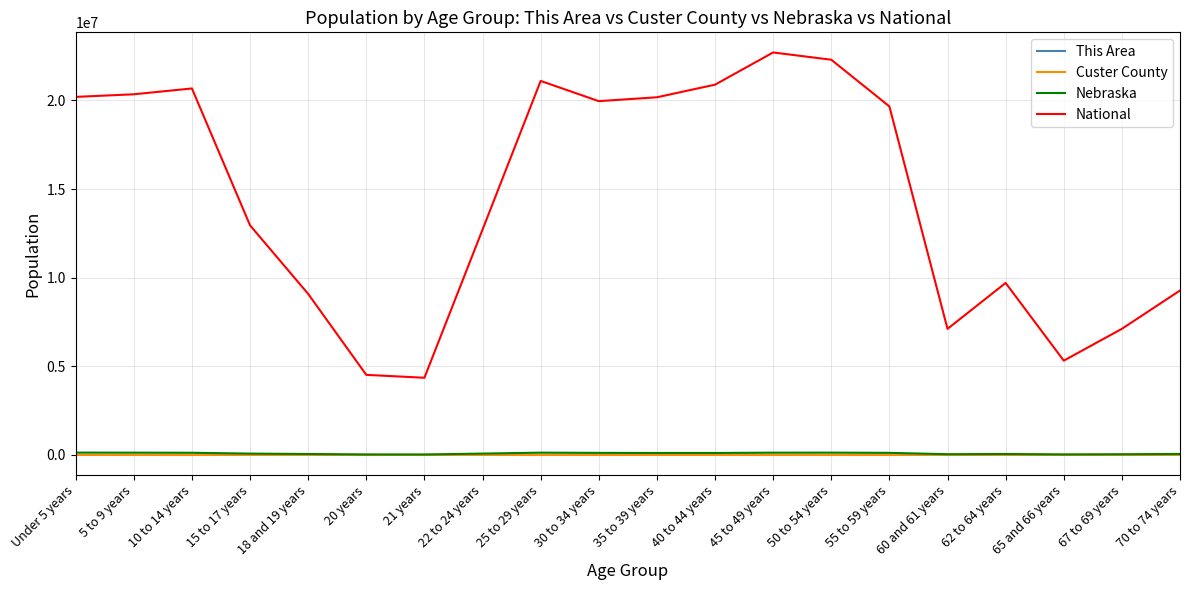

Is it true that Custer County equals 478 at 25 to 29 years?

True